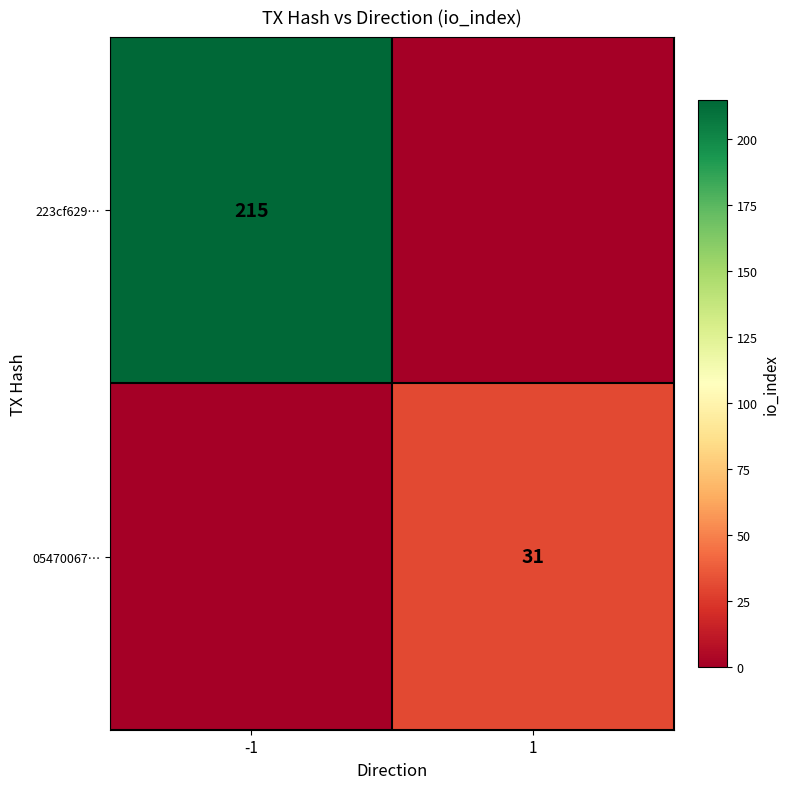

The 223cf629… series shows 215 at -1. True or false?

True